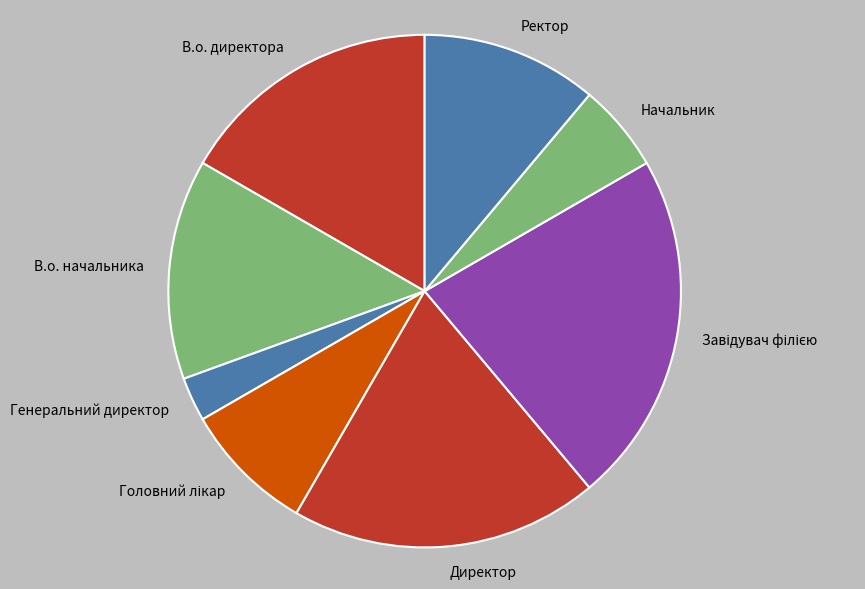

True or false: Начальник accounts for 14% of the total.

False